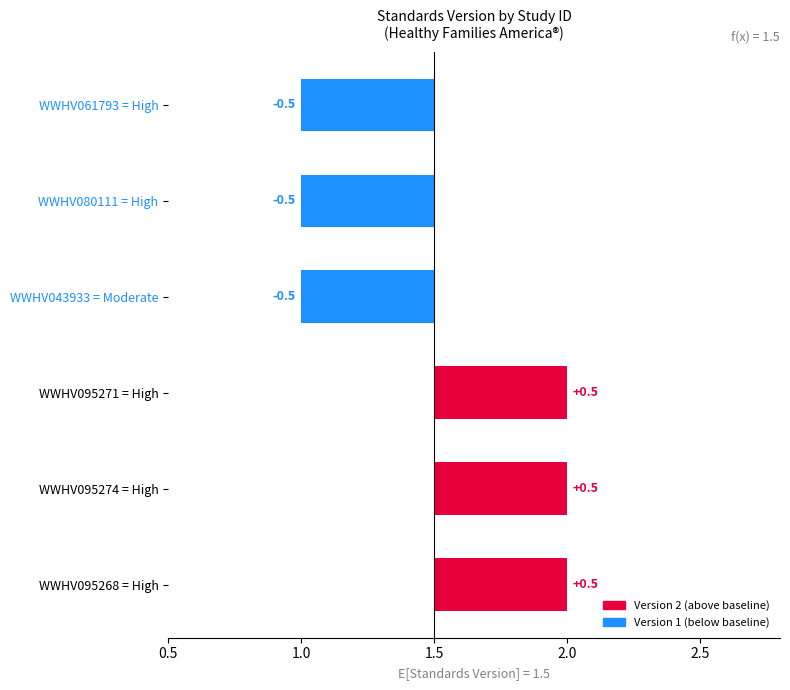

How many values exceed 0?

3